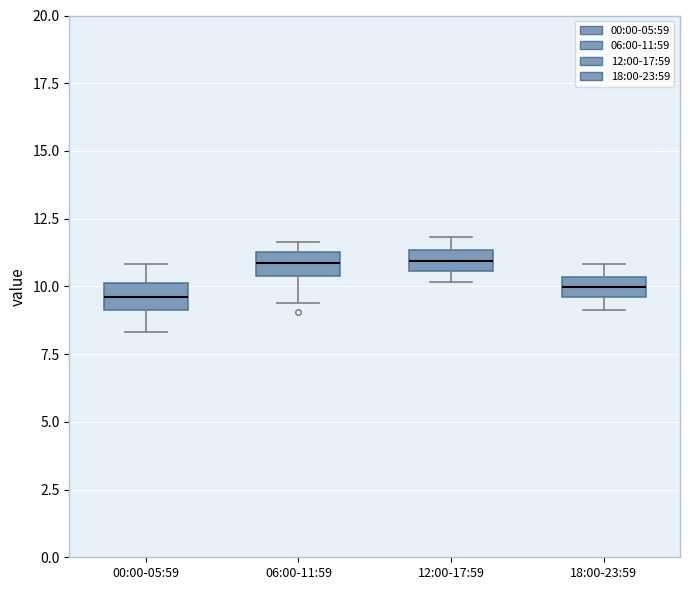

Reading left to right, transcribe this box plot: for each box, give where its median line is, the range the box spans, and where its two whiskers end, as read against the y-axis. The values are not printed on the chart, so give them approximately, as read against the axis.

00:00-05:59: median 9.5, box 9.0 to 10.0, whiskers 8.5 to 11.0
06:00-11:59: median 11.0, box 10.5 to 11.5, whiskers 9.5 to 11.5 (just above the box's upper edge)
12:00-17:59: median 11.0, box 10.5 to 11.5, whiskers 10.0 to 12.0
18:00-23:59: median 10.0, box 9.5 to 10.5, whiskers 9.0 to 11.0